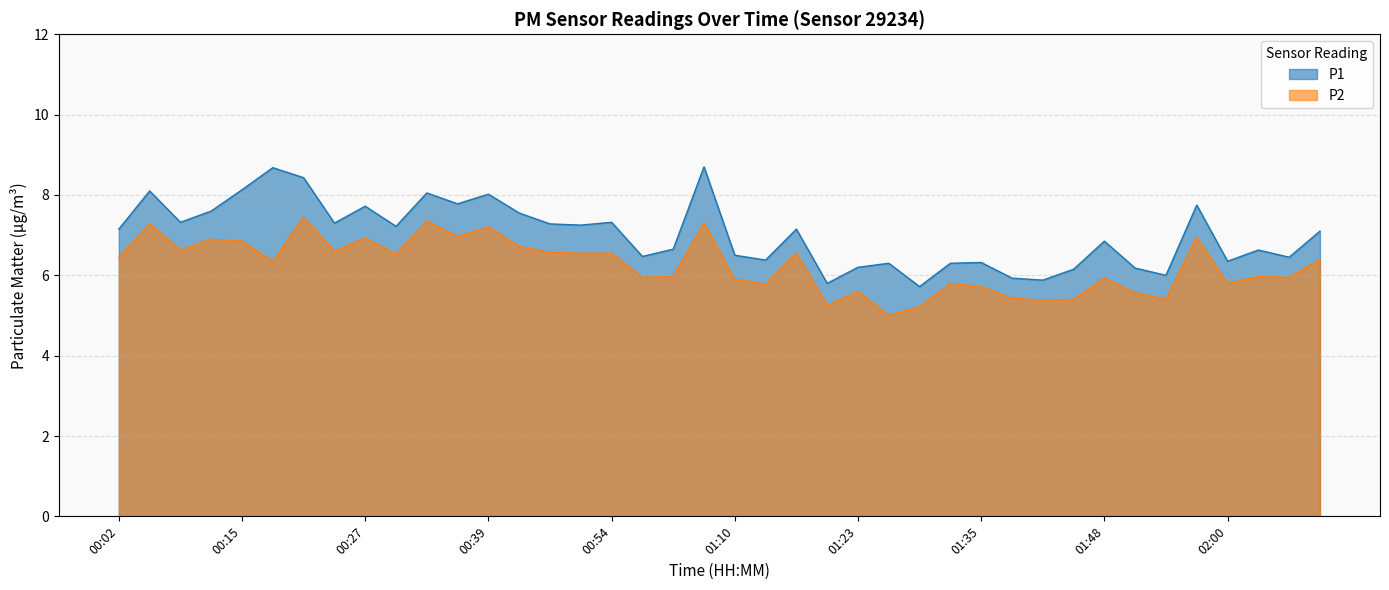

At how many categories does at least one series exceed 5?

40